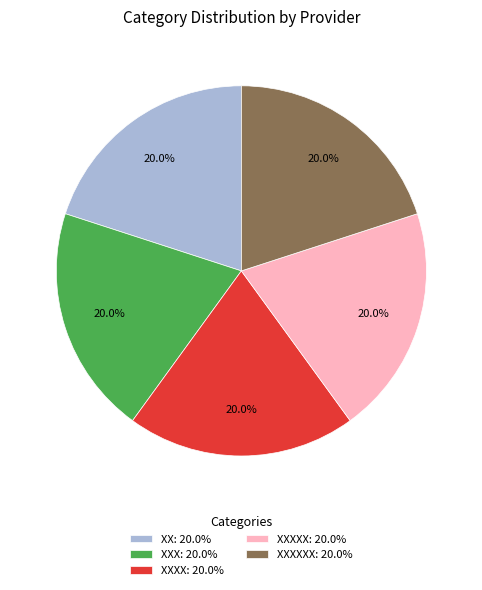

Approximately how many times larger is the value at XX: 20.0% compared to XXXX: 20.0%?

1.0